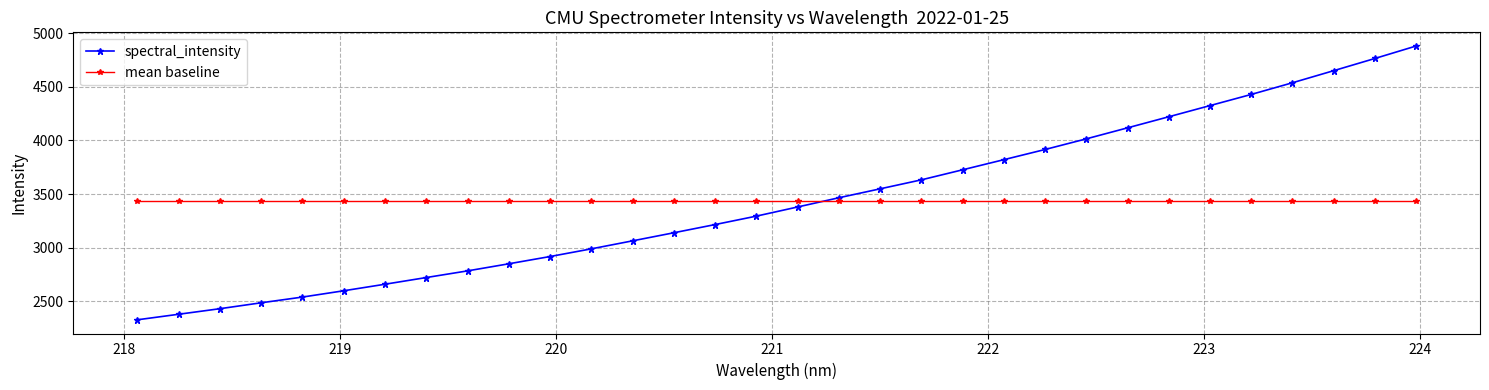

List the series in order of their peak value, lowest first.

mean baseline, spectral_intensity